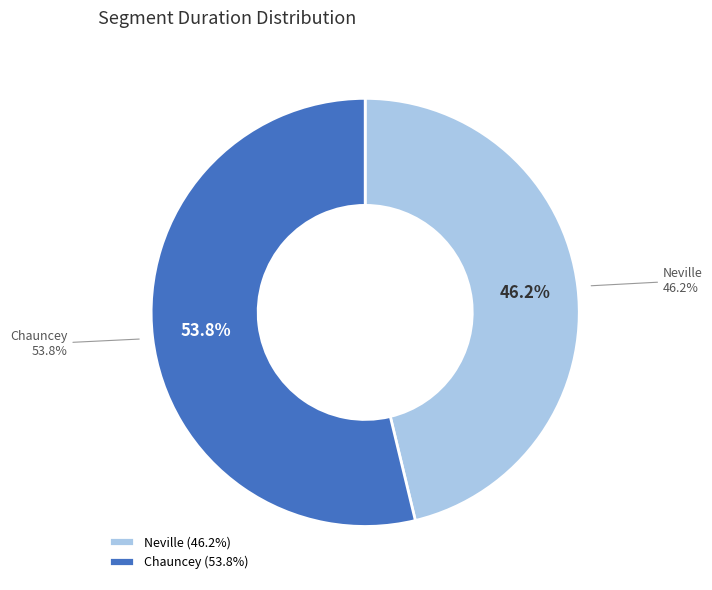

What is the smallest slice in the pie chart?

Neville